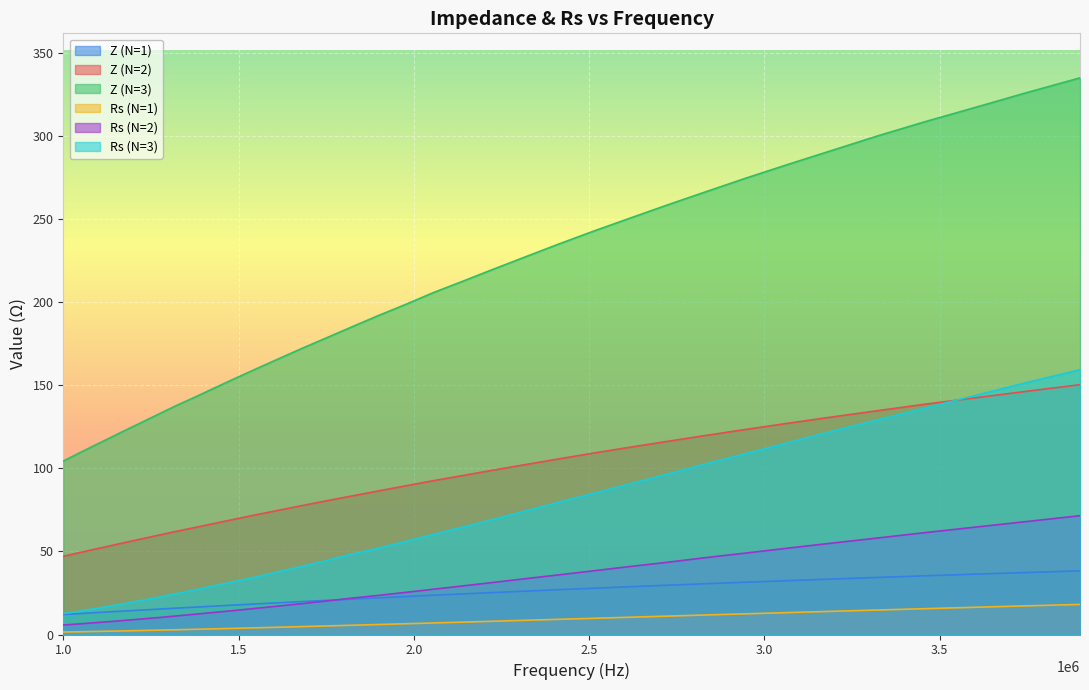

True or false: Z (N=3) and Rs (N=2) intersect in this chart.

False